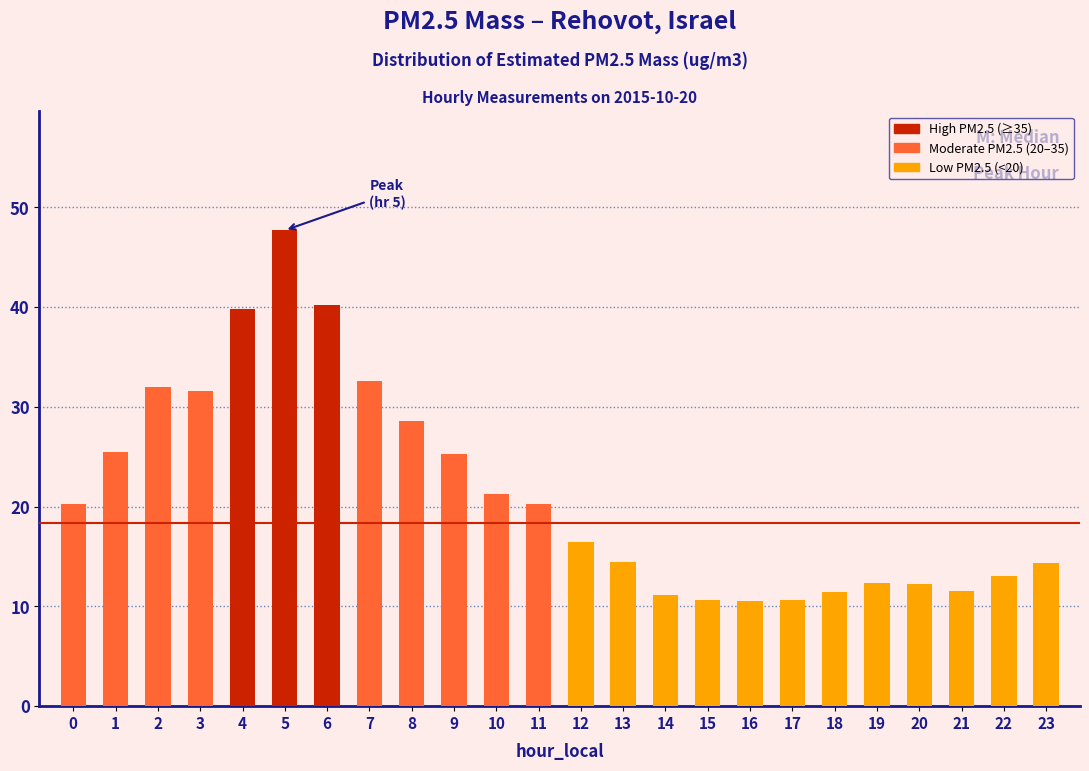

Approximately how many times larger is the value at 19 compared to 7?

0.4